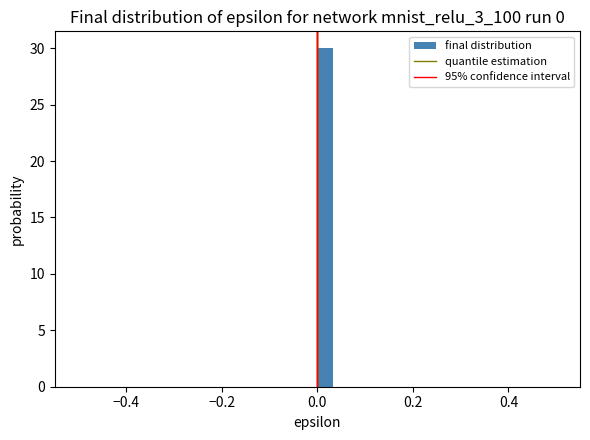

Read against the x-axis, roughly where is the centre of the tallest bar?

0.02